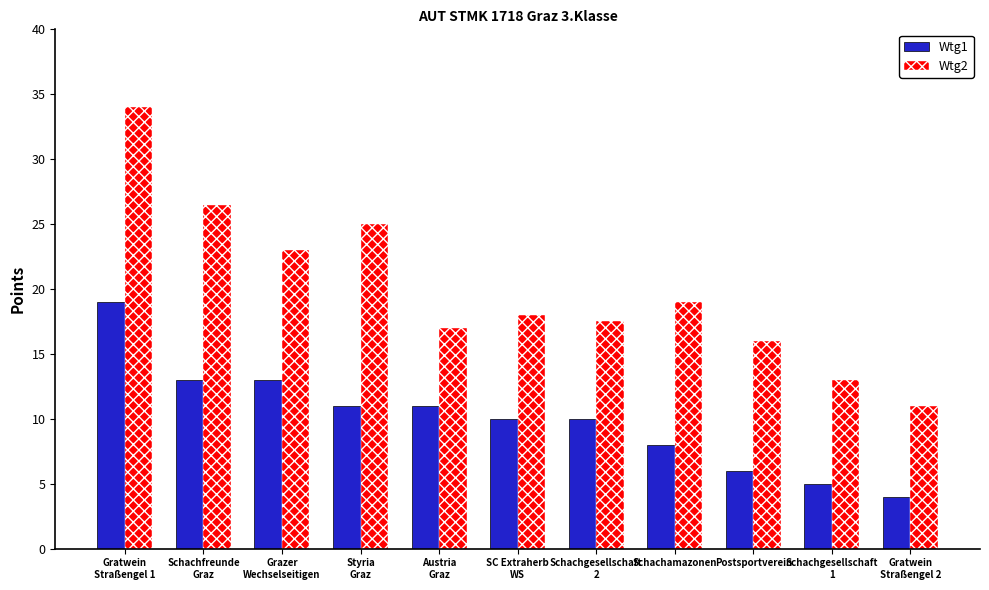

Which series changed the most between Gratwein
Straßengel 1 and SC Extraherb
WS?

Wtg2